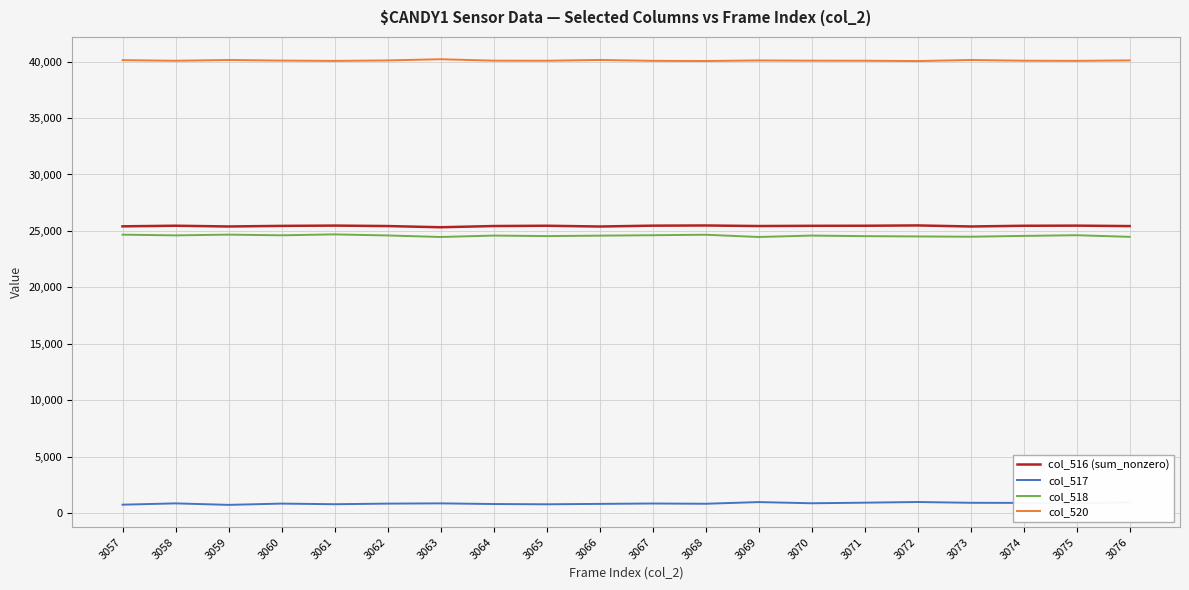

Is the value of col_518 at 3072 greater than the value of col_517 at 3060?

Yes